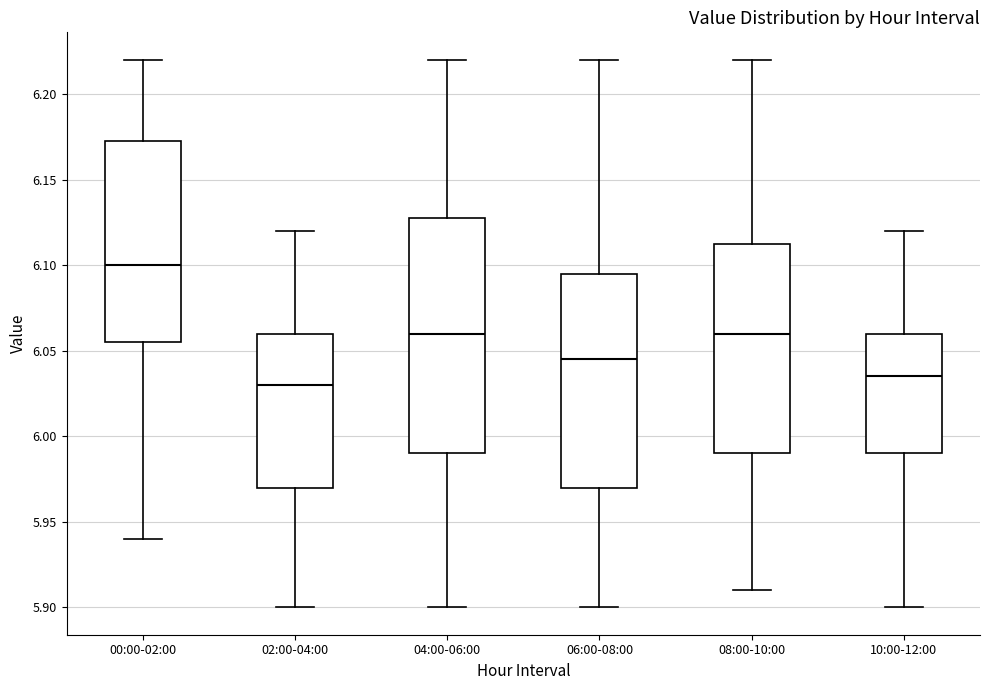

Which box's median line is the highest?

00:00-02:00